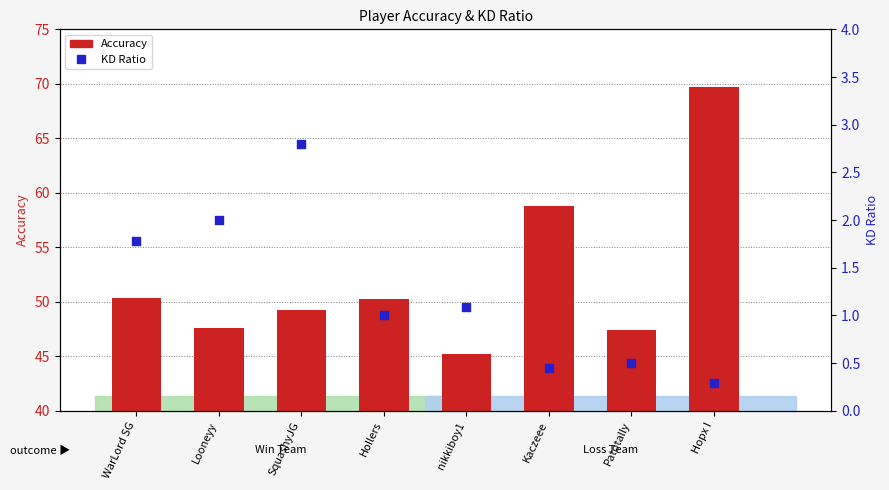

Is the value of KD Ratio at Looneyy greater than the value of Accuracy at Patotally?

No